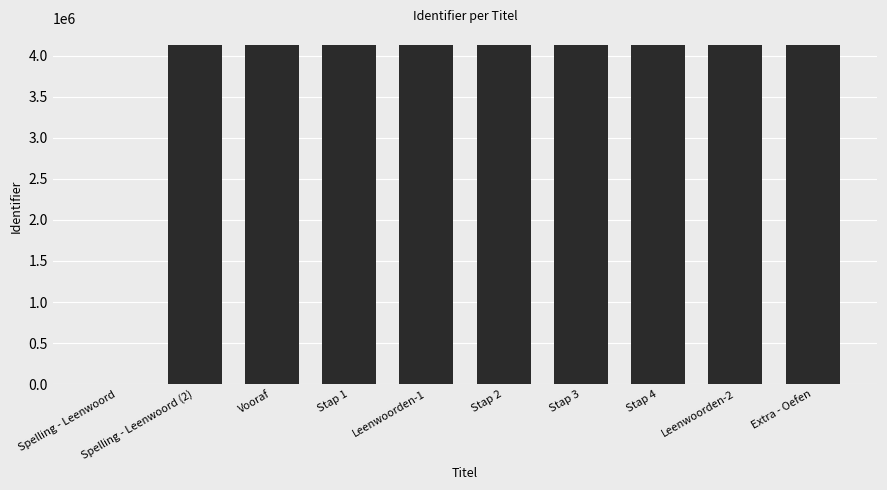

True or false: the data shows 7037058 at Stap 1.

False